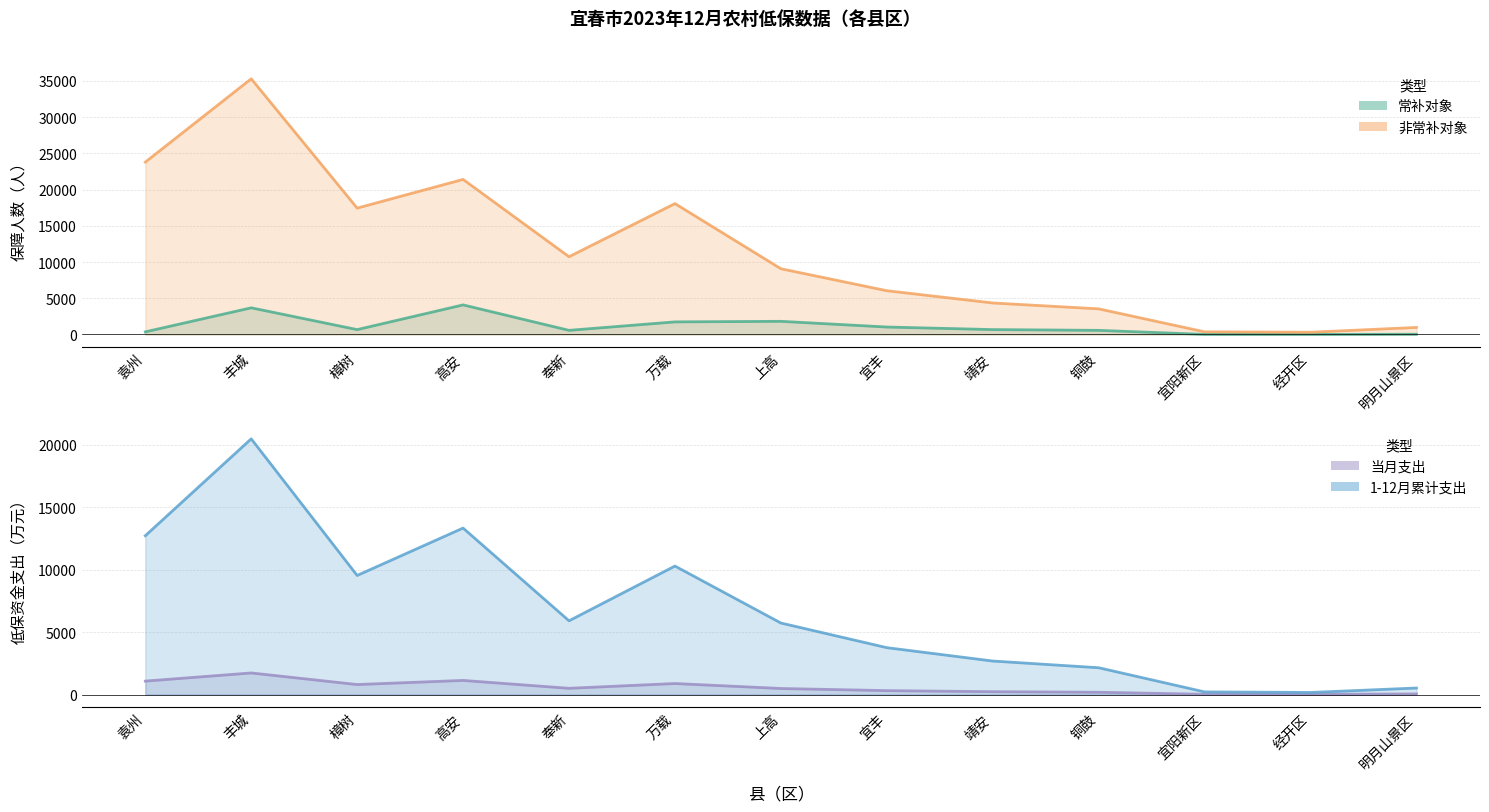

What is the minimum value shown in the chart?

1.0